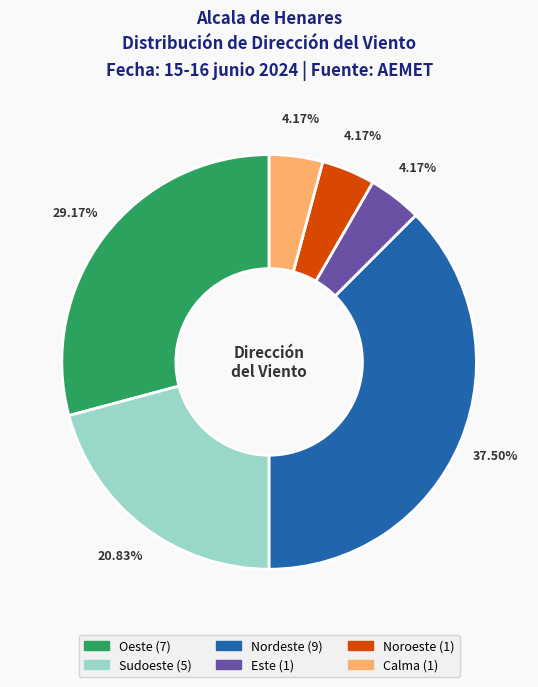

Is it true that Oeste is 20% of the pie?

False